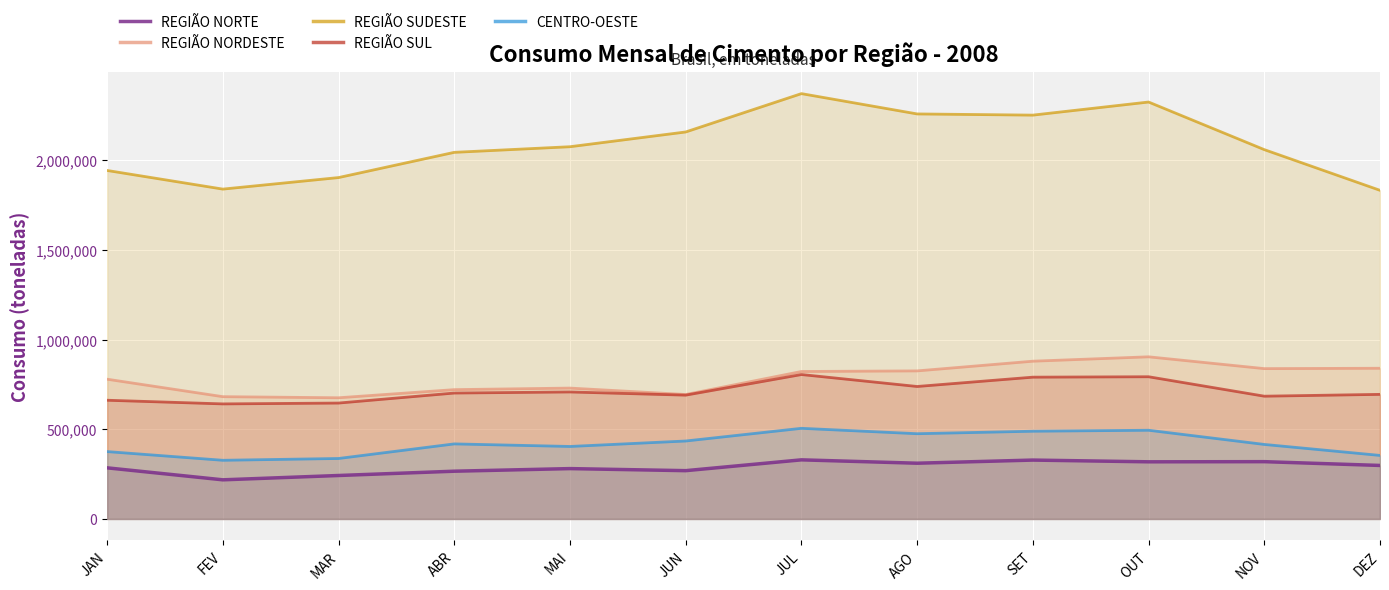

How many distinct data groups are displayed?

5